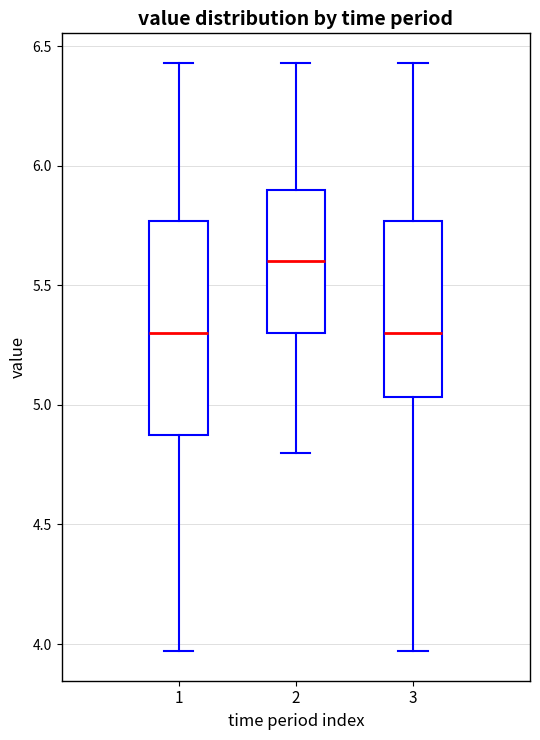

Where is the lower edge of the box at x = 1 on the y-axis? The values are not printed on the chart, so give them approximately, as read against the axis.

4.85